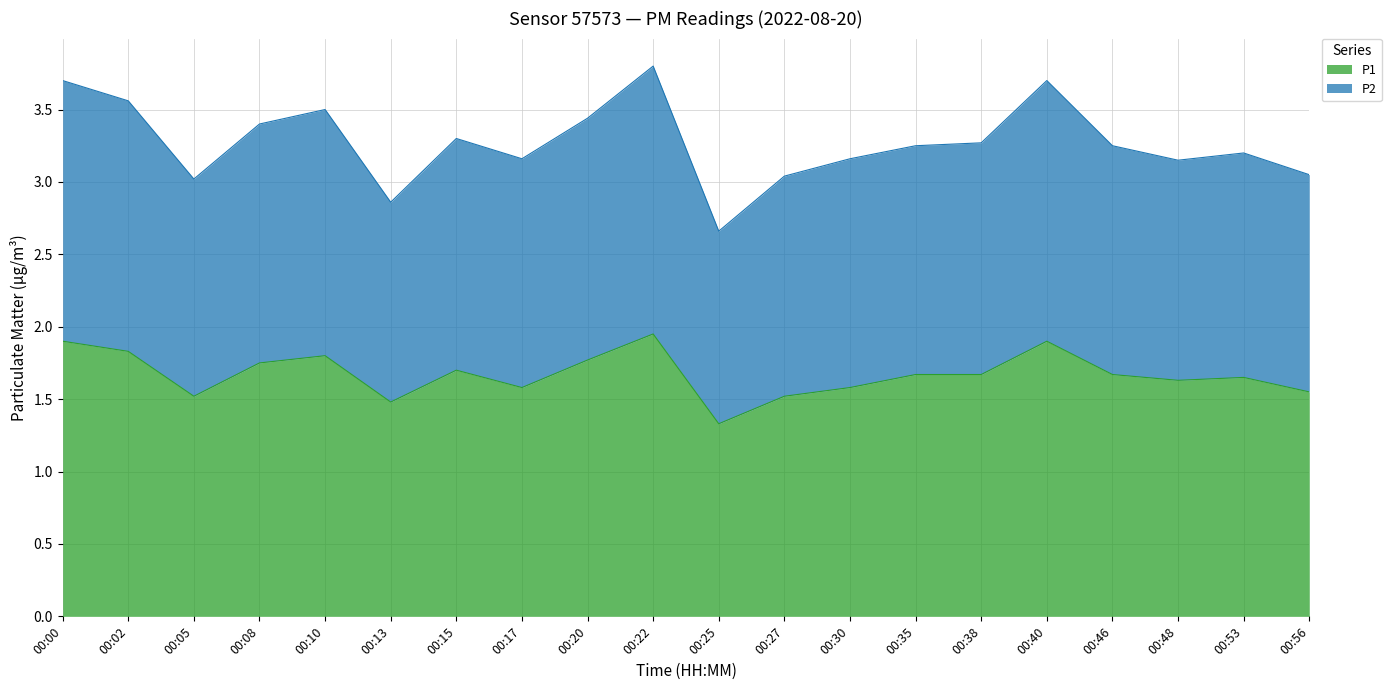

True or false: P1 has more than 2 interior local peaks.

True